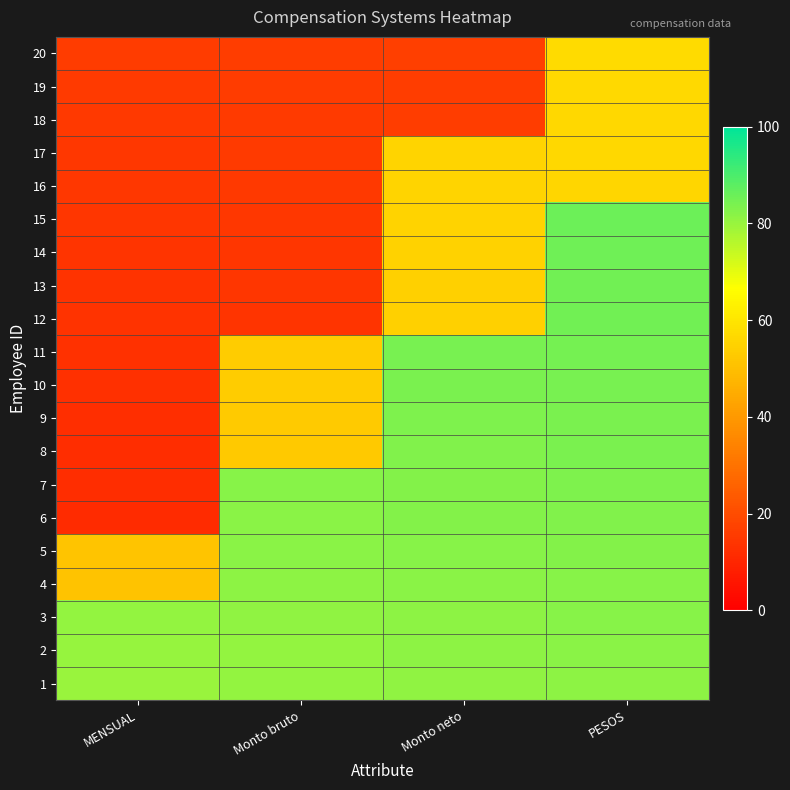

Between Monto neto and MENSUAL, which is larger?

Monto neto